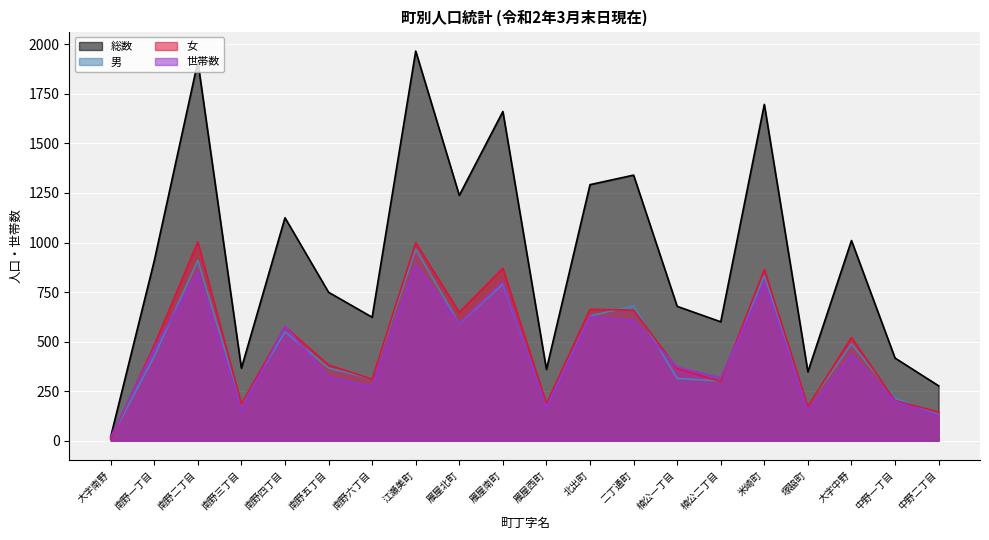

Which series changed the most between 雁屋北町 and 大字中野?

総数